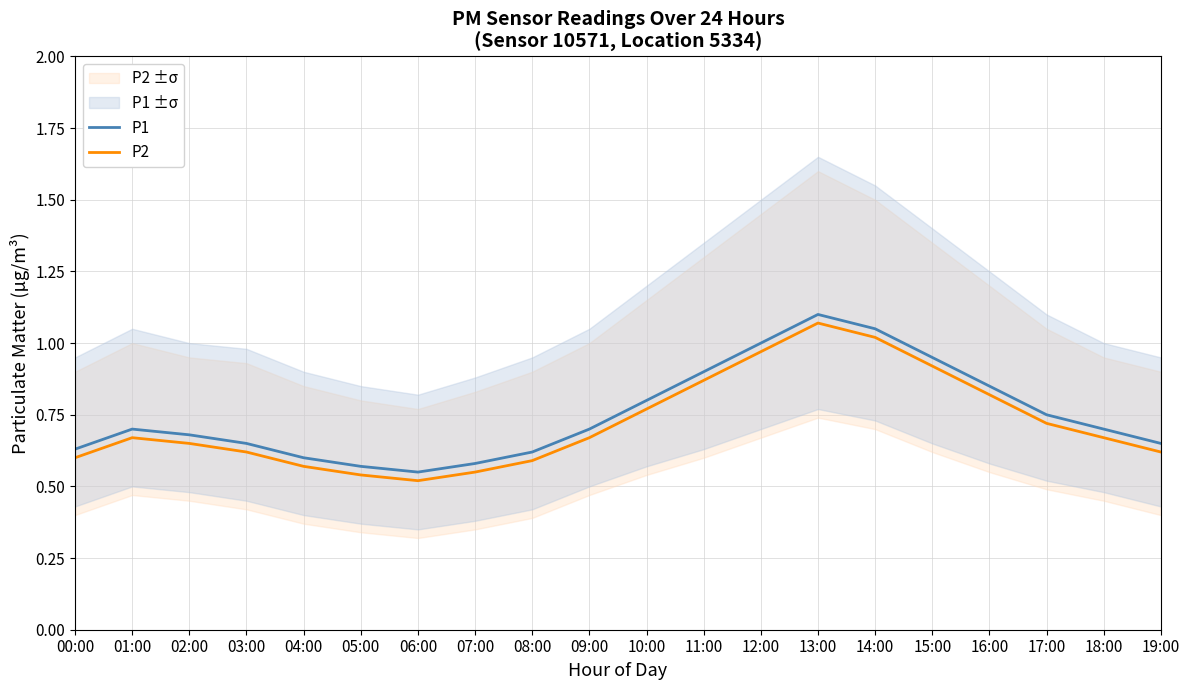

Does the chart display data point markers on the line(s)?

No